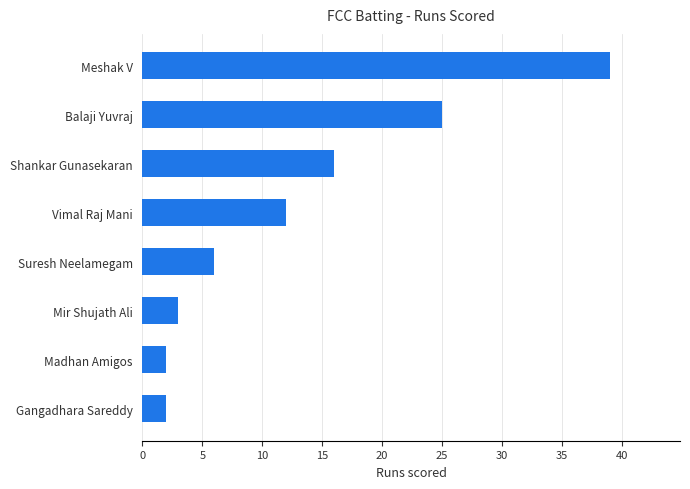

What is the minimum value shown in the chart?

2